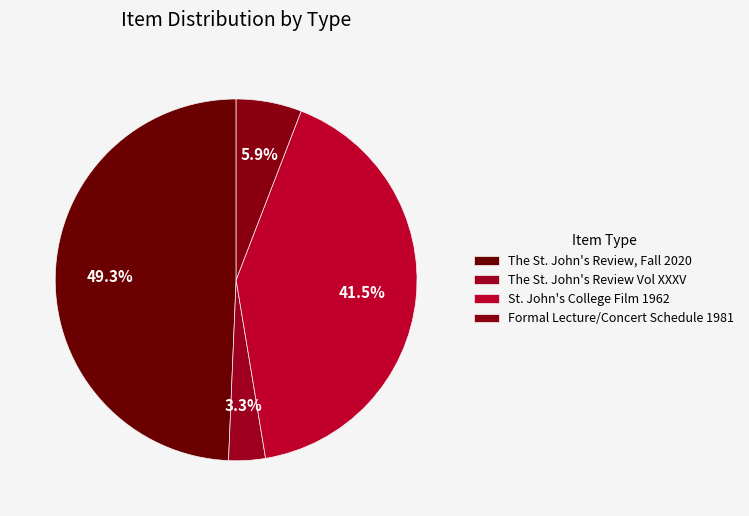

Count the number of slices in the pie.

4